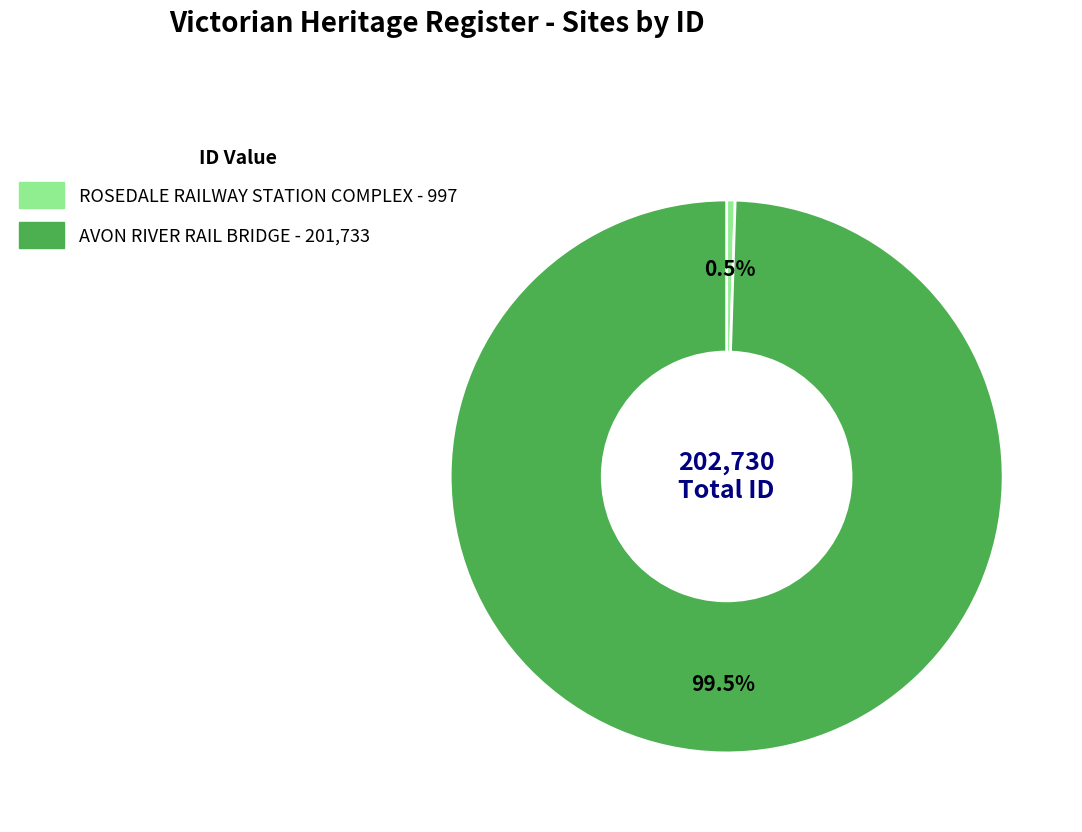

To the nearest percent, what is the average slice percentage?

50%